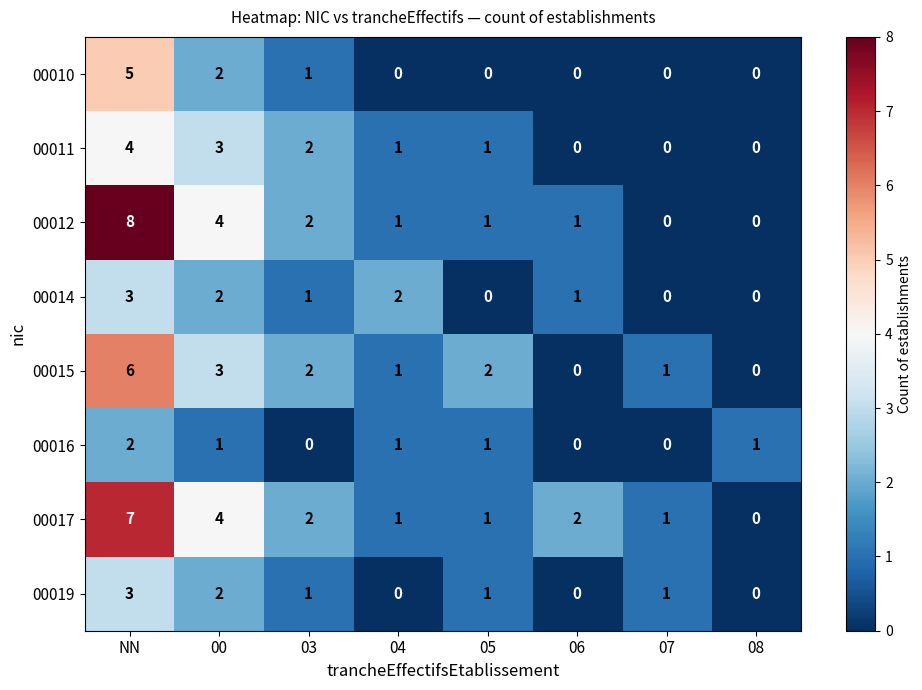

How many distinct data groups are displayed?

8